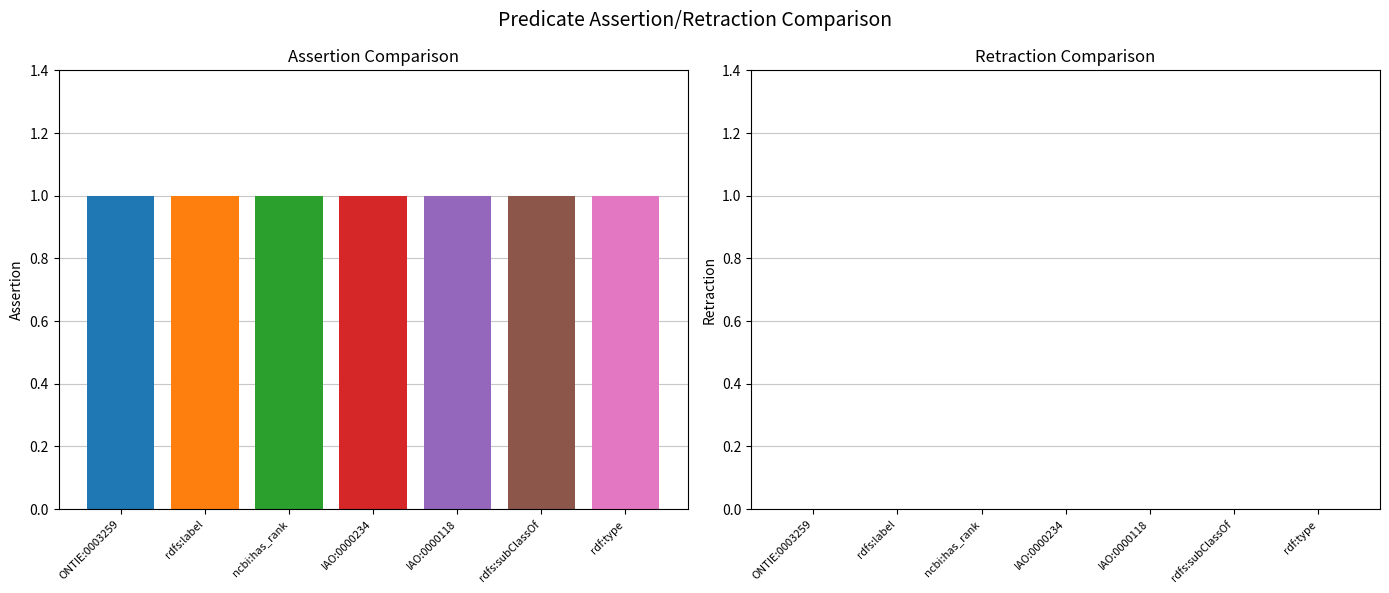

How many bars are there in each group?

2